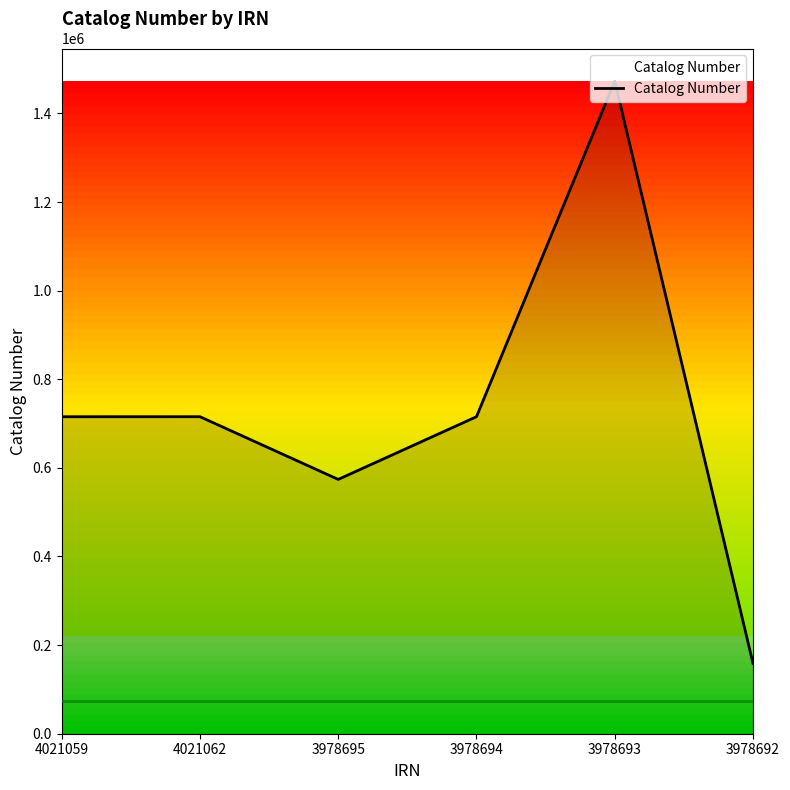

What is the difference between the values at 4021059 and 3978694?

41